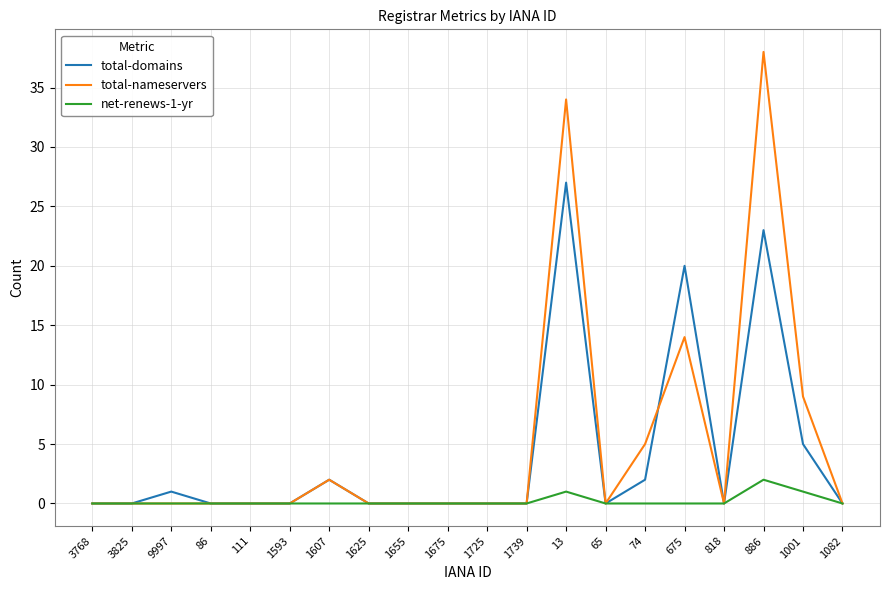

Rank the series at 74 from highest to lowest value.

total-nameservers, total-domains, net-renews-1-yr